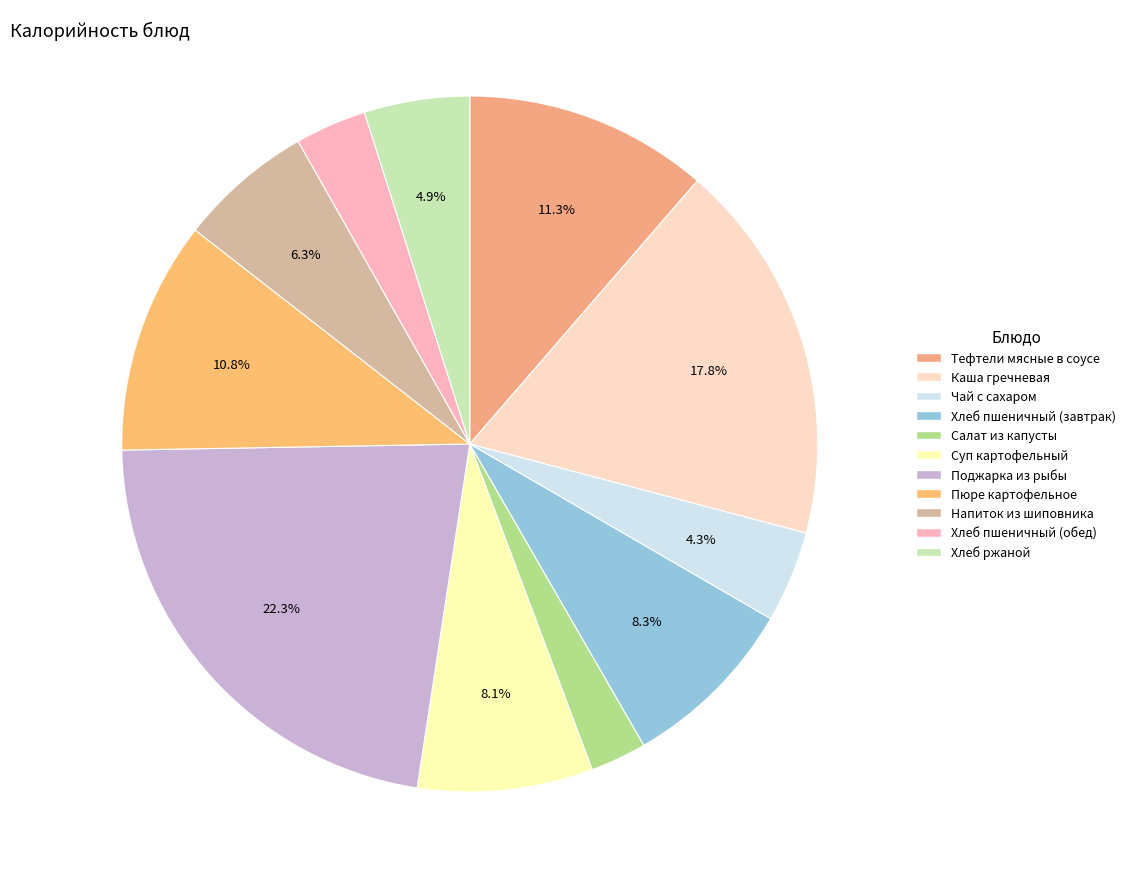

Is it true that Пюре картофельное is 18% of the pie?

False